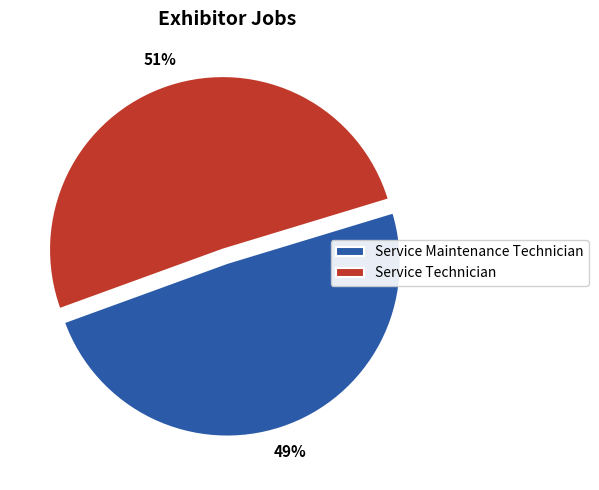

To the nearest percent, what is the difference between the Service Maintenance Technician and Service Technician slice percentages?

2%